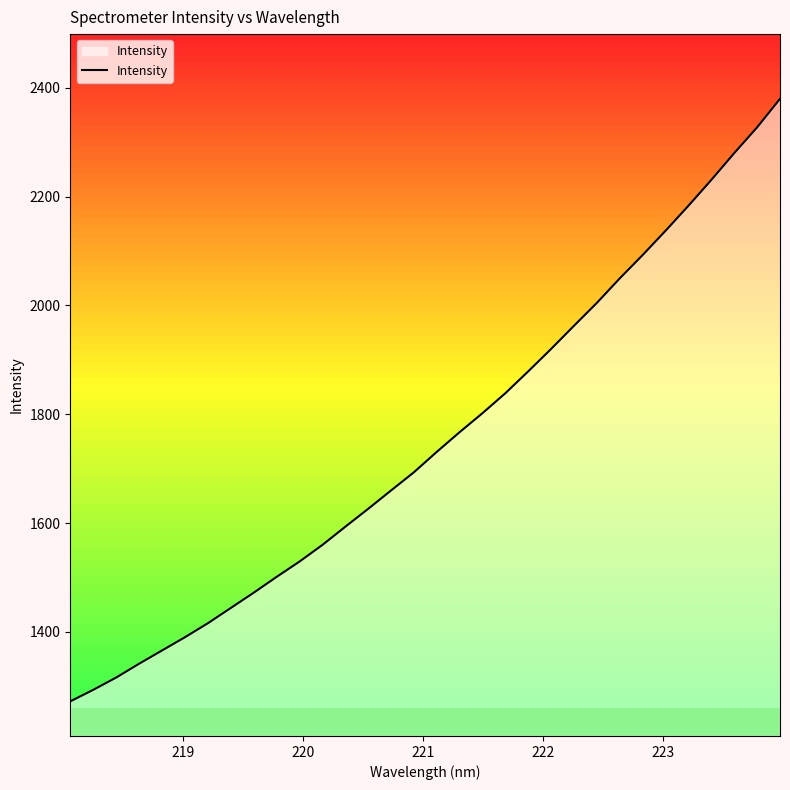

What is the highest value of the Intensity series?

2379.8